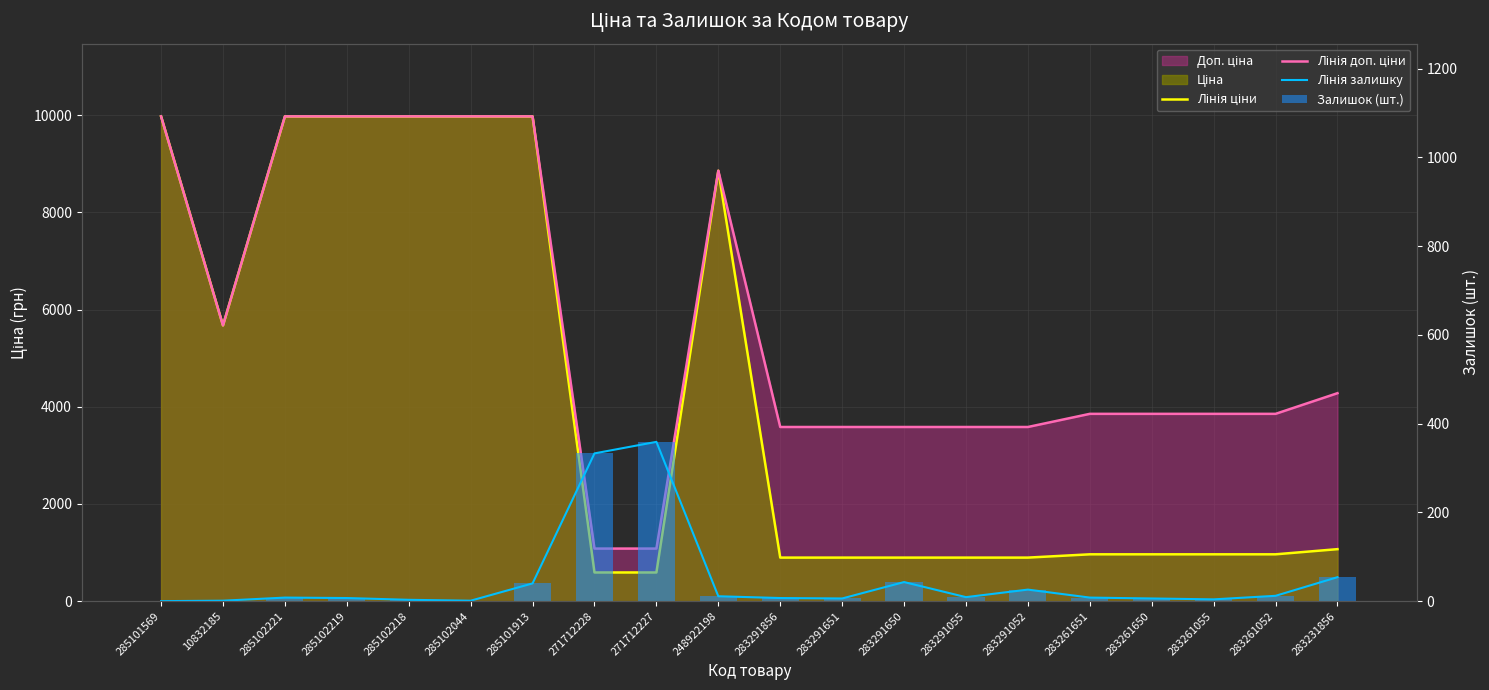

What is the approximate value of Лінія ціни at 283231856?

1069.8